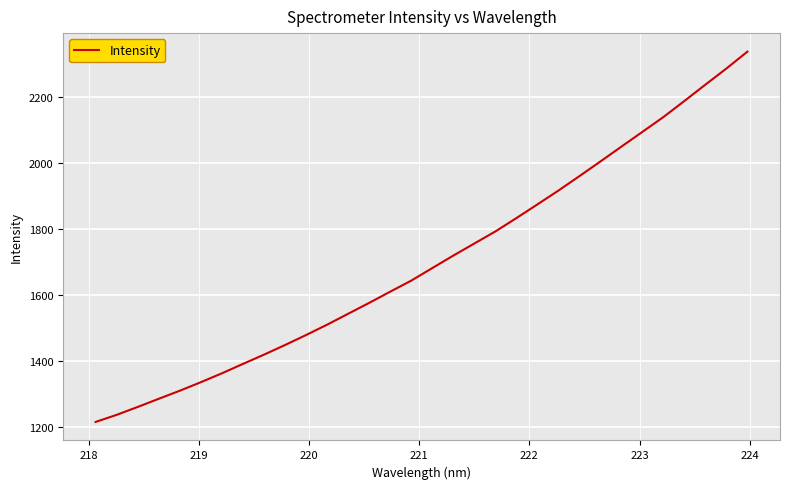

What is the smallest value displayed?

1214.8